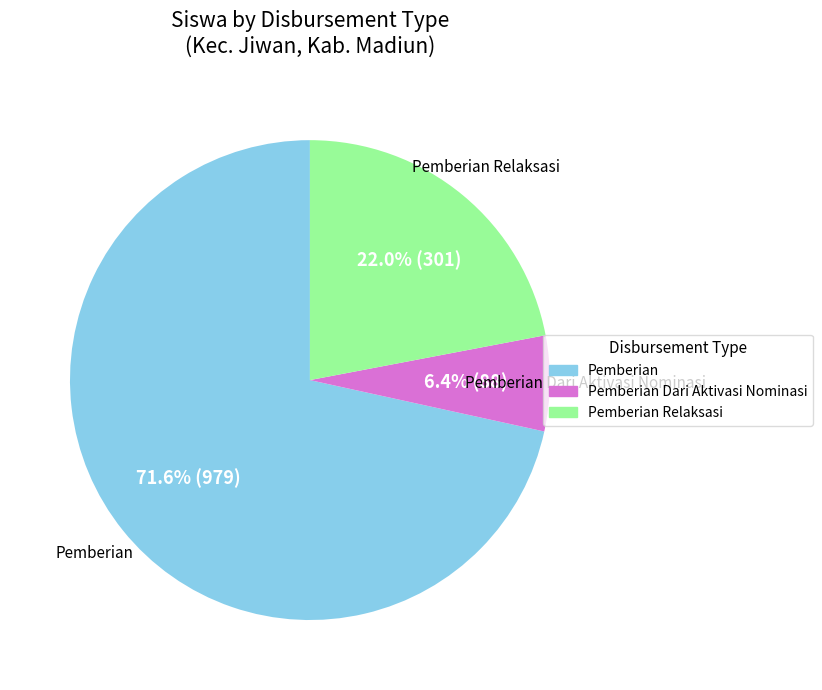

Is there a majority slice in this chart?

Yes